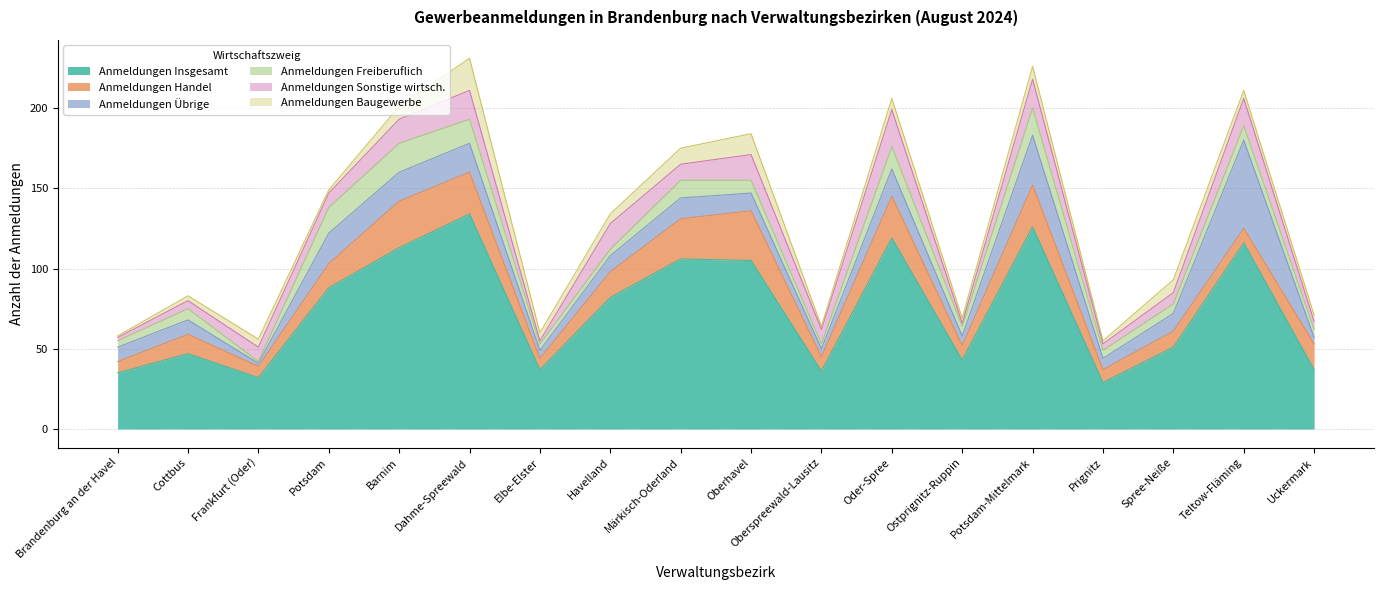

In Anmeldungen Insgesamt, how many points are higher than both neighbors (excluding endpoints)?

6